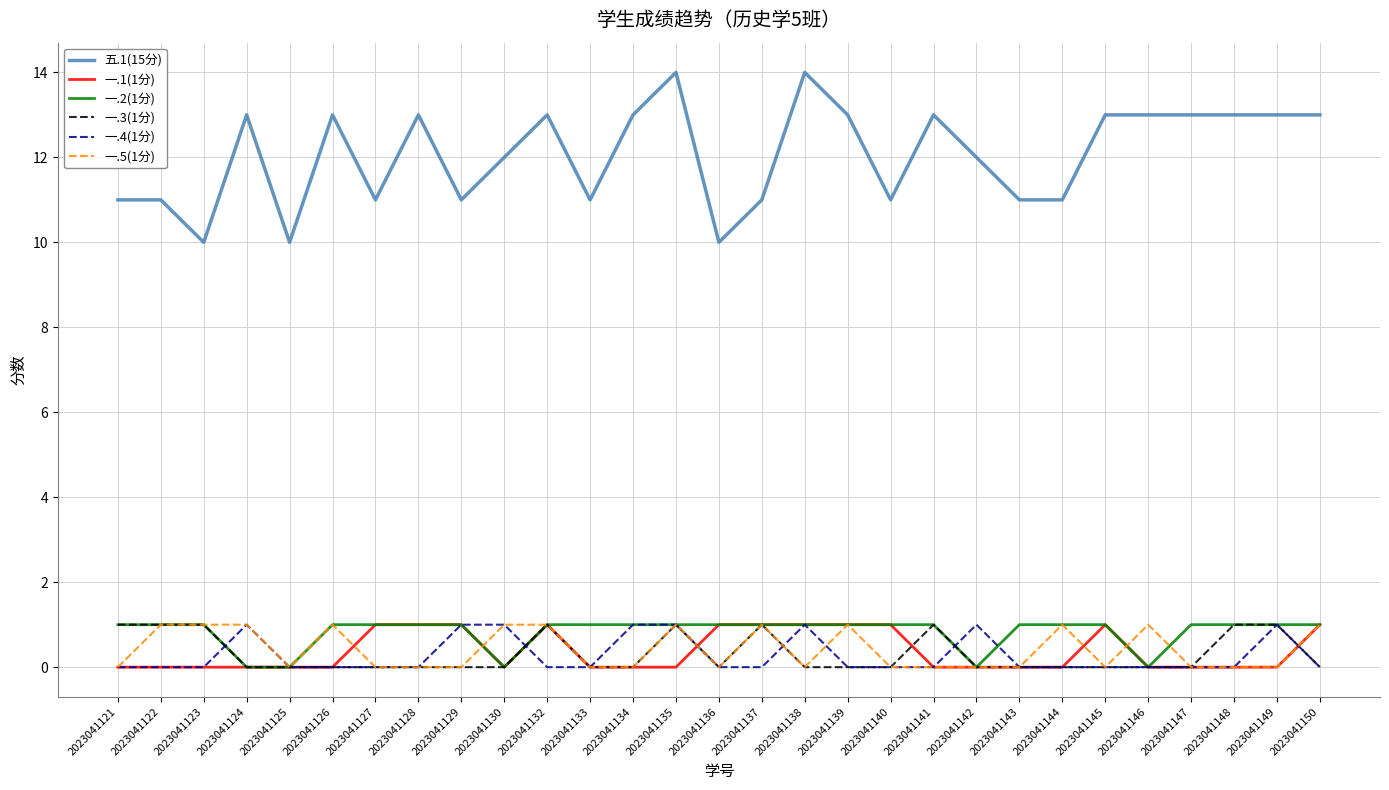

Is it true that 一.1(1分) equals 0 at 2023041126?

True